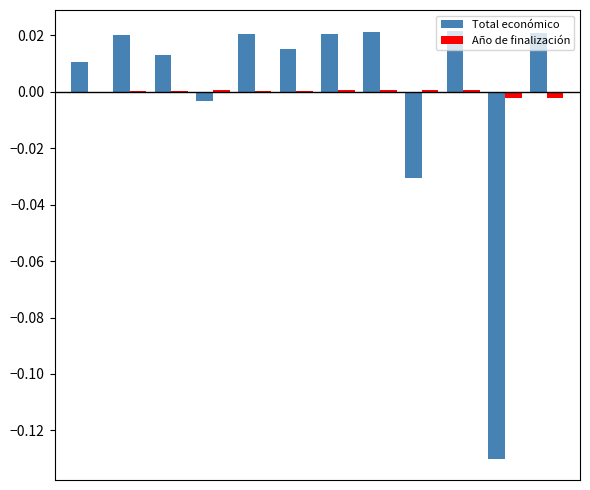

How many data points does each series have?

12